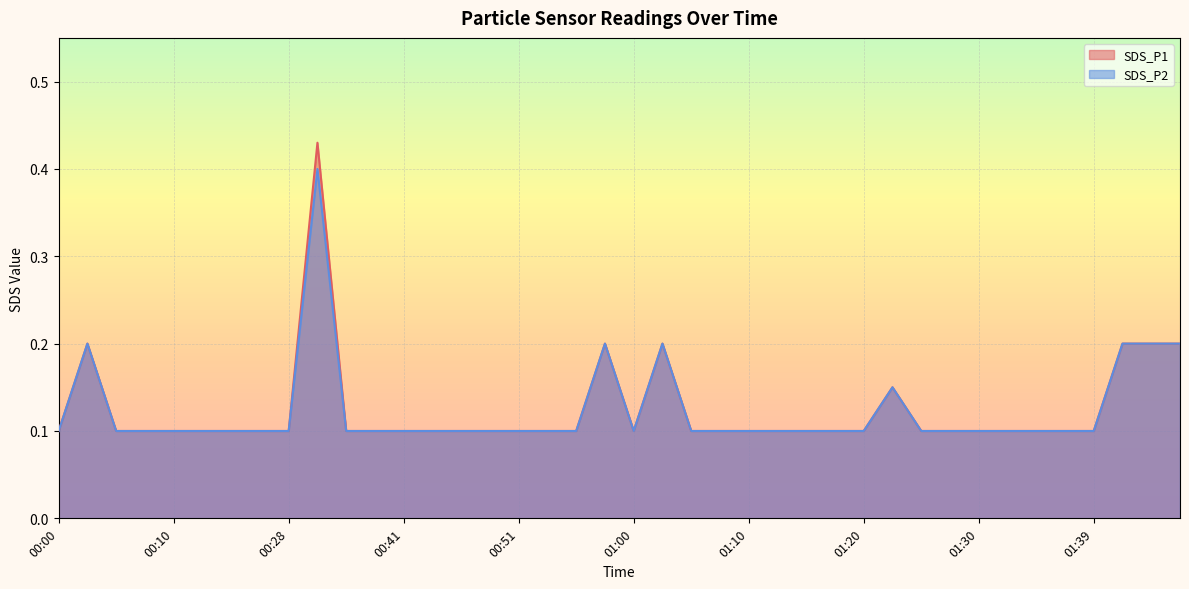

The SDS_P1 series shows 0.2 at 00:05. True or false?

False